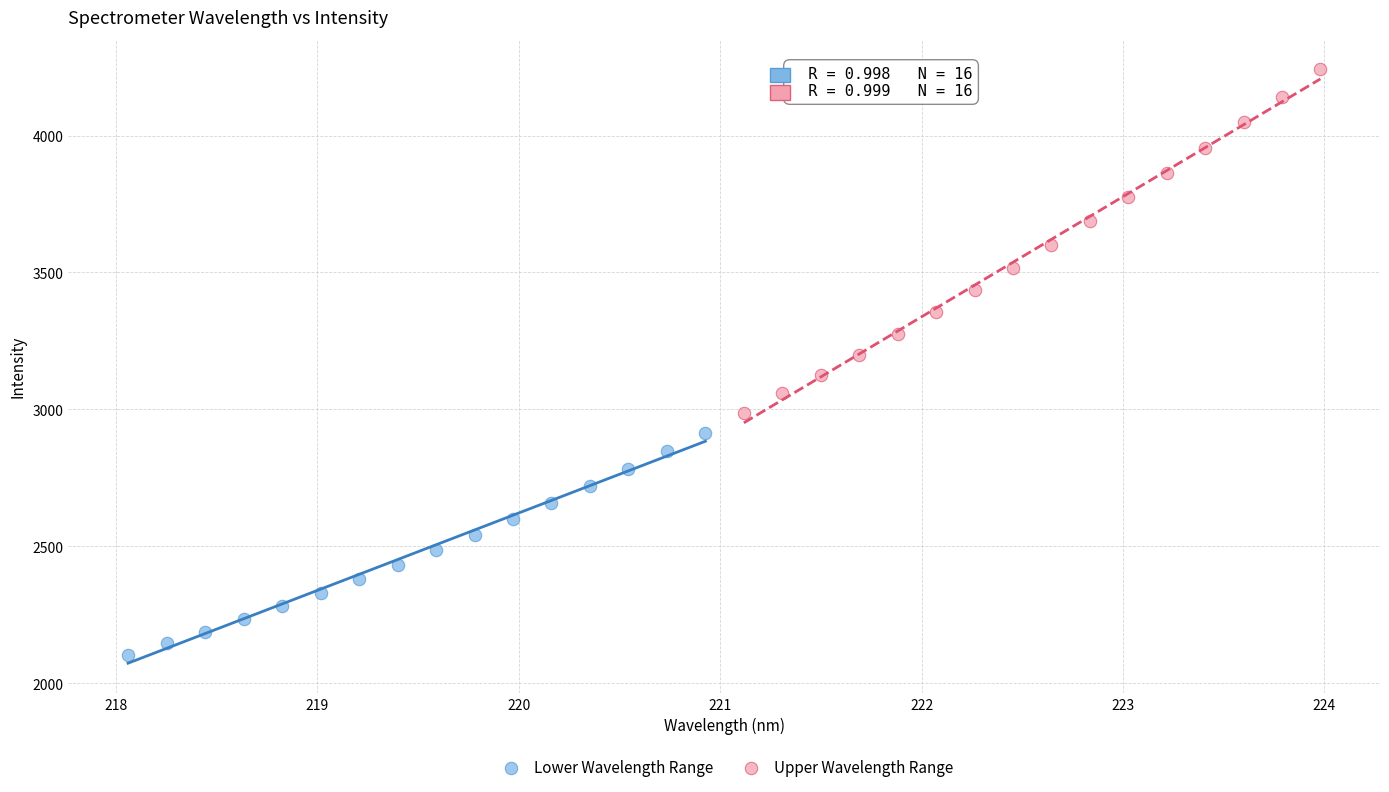

Which series contains the highest Y value?

Upper Wavelength Range